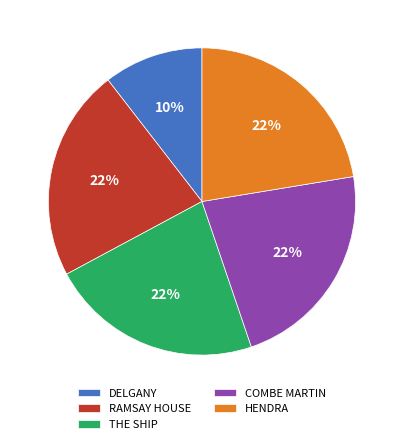

To the nearest percent, what percentage of the pie is DELGANY?

10%